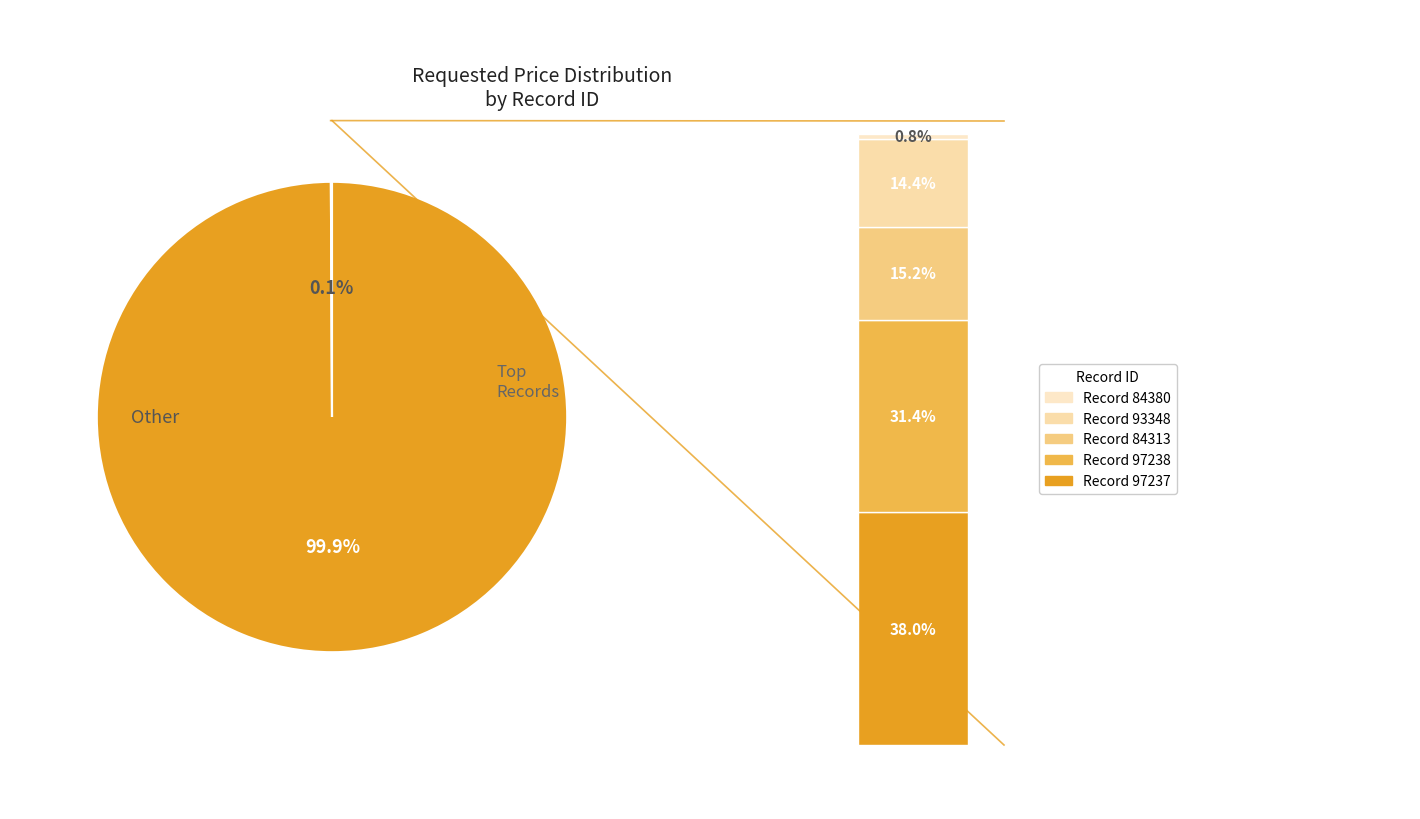

To the nearest percent, what portion does 97238 represent?

31%